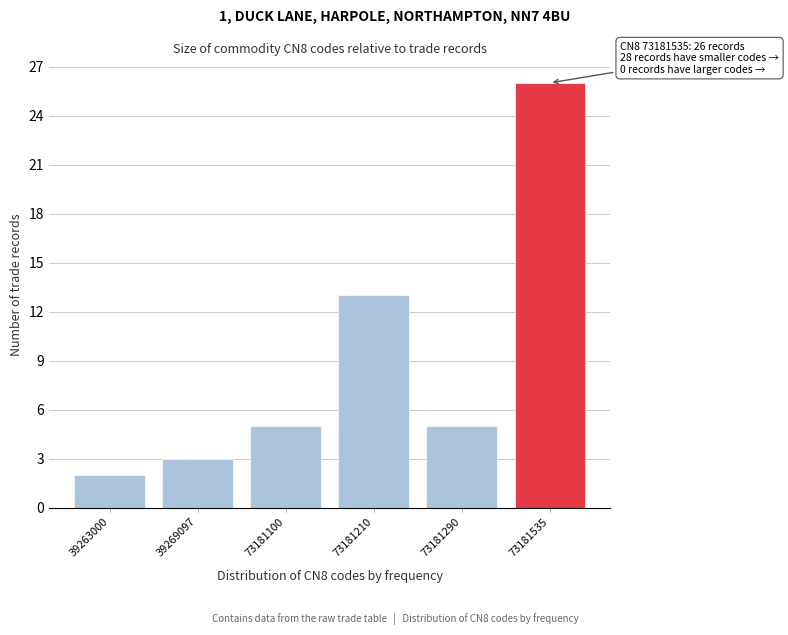

Reading left to right, what are all the values shown in this chart?

39263000=2	39269097=3	73181100=5	73181210=13	73181290=5	73181535=26